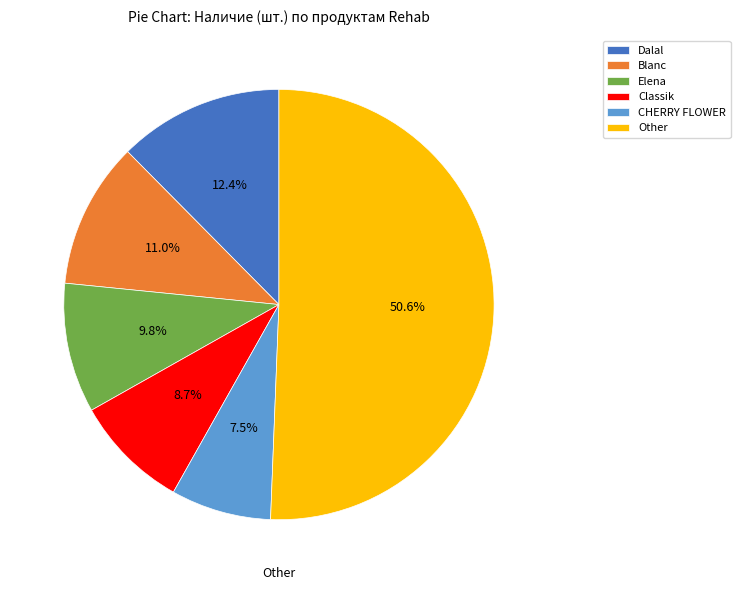

What percentage do Other and Dalal together represent?

63.0%